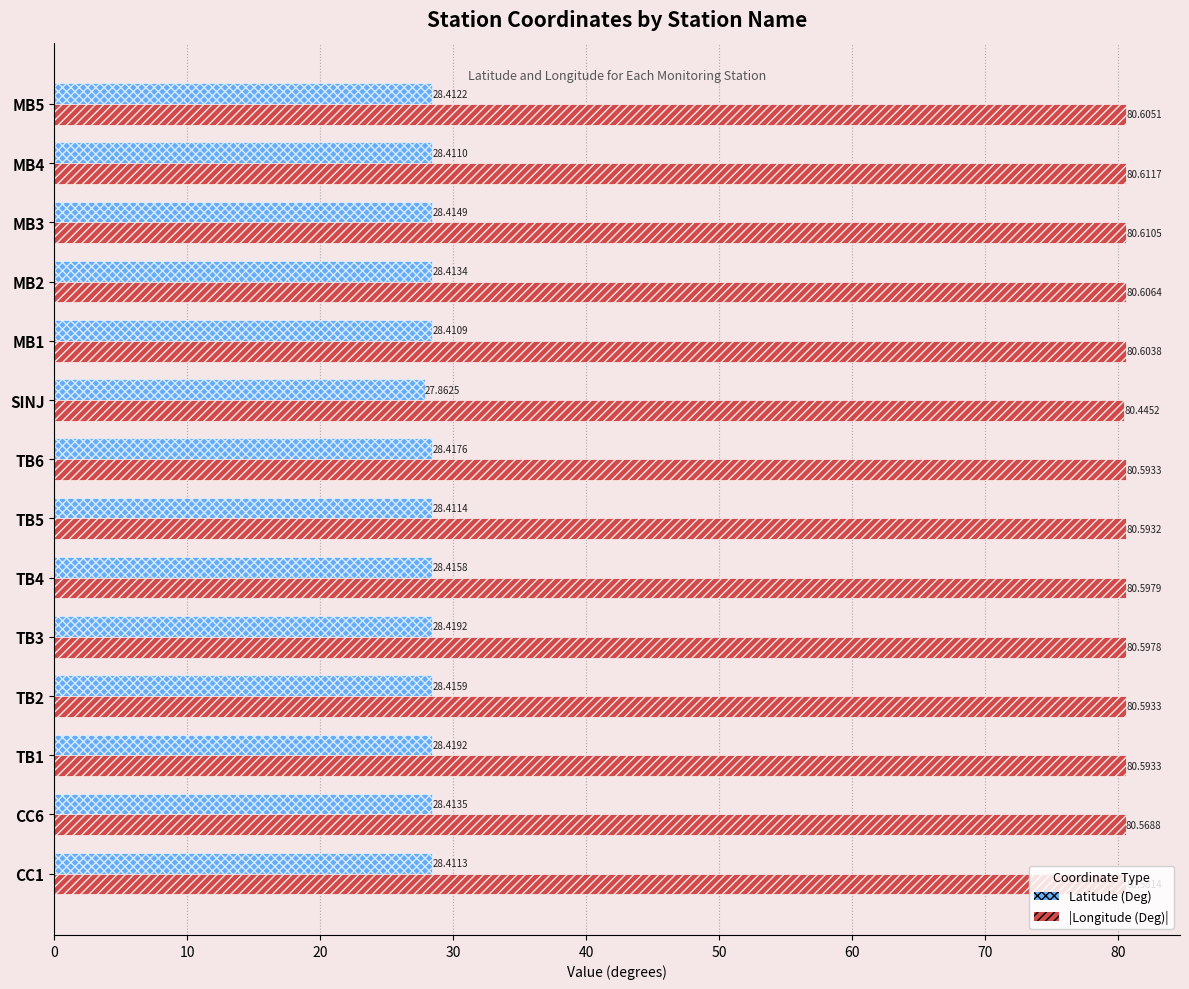

Which category has the lowest value across all series?

SINJ